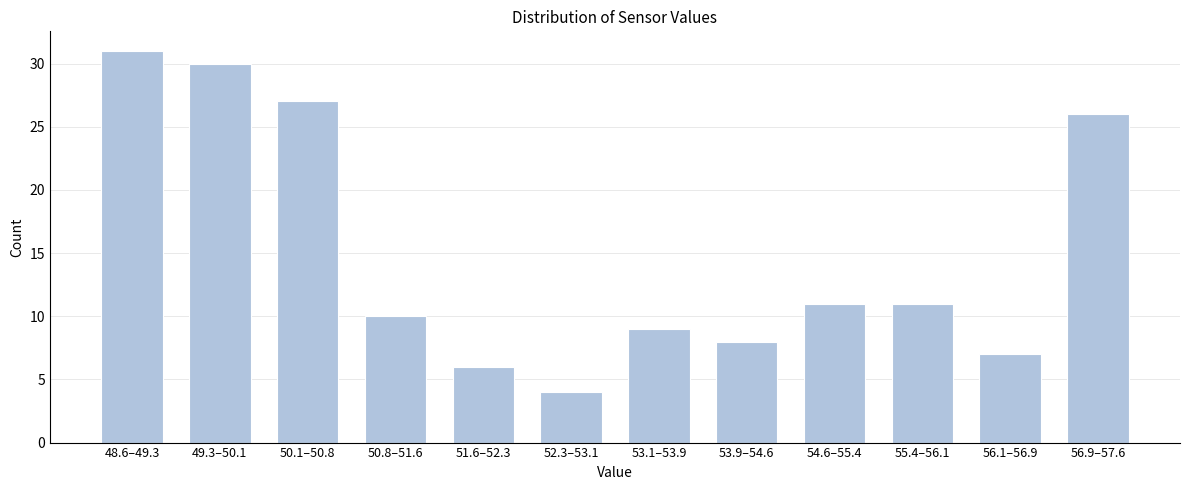

Reading left to right, what are all the values shown in this chart?

31	30	27	10	6	4	9	8	11	11	7	26